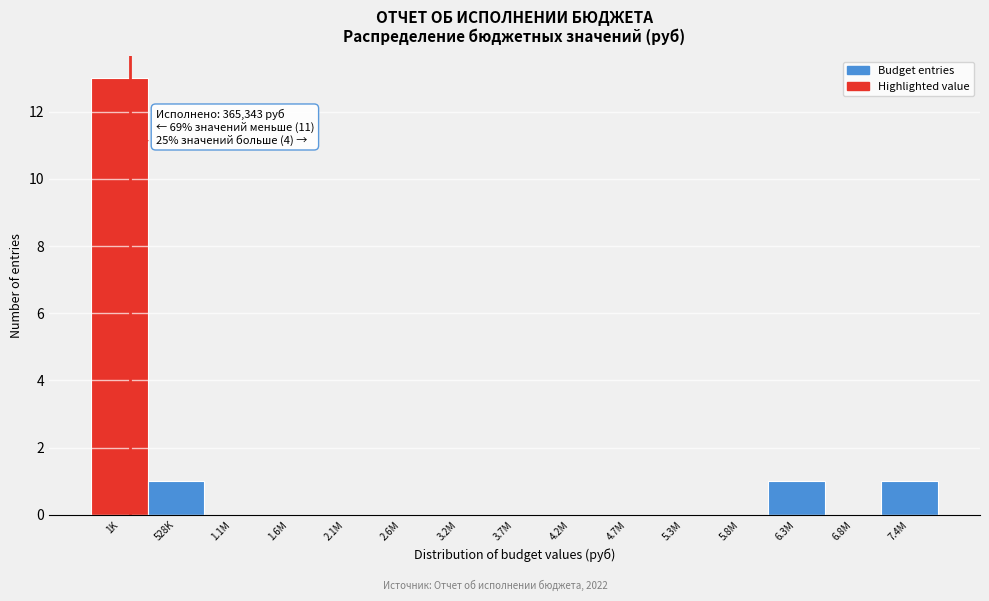

Reading left to right, transcribe all the data shown in this chart.

1K=13	528K=1	1.1M=0	1.6M=0	2.1M=0	2.6M=0	3.2M=0	3.7M=0	4.2M=0	4.7M=0	5.3M=0	5.8M=0	6.3M=1	6.8M=0	7.4M=1